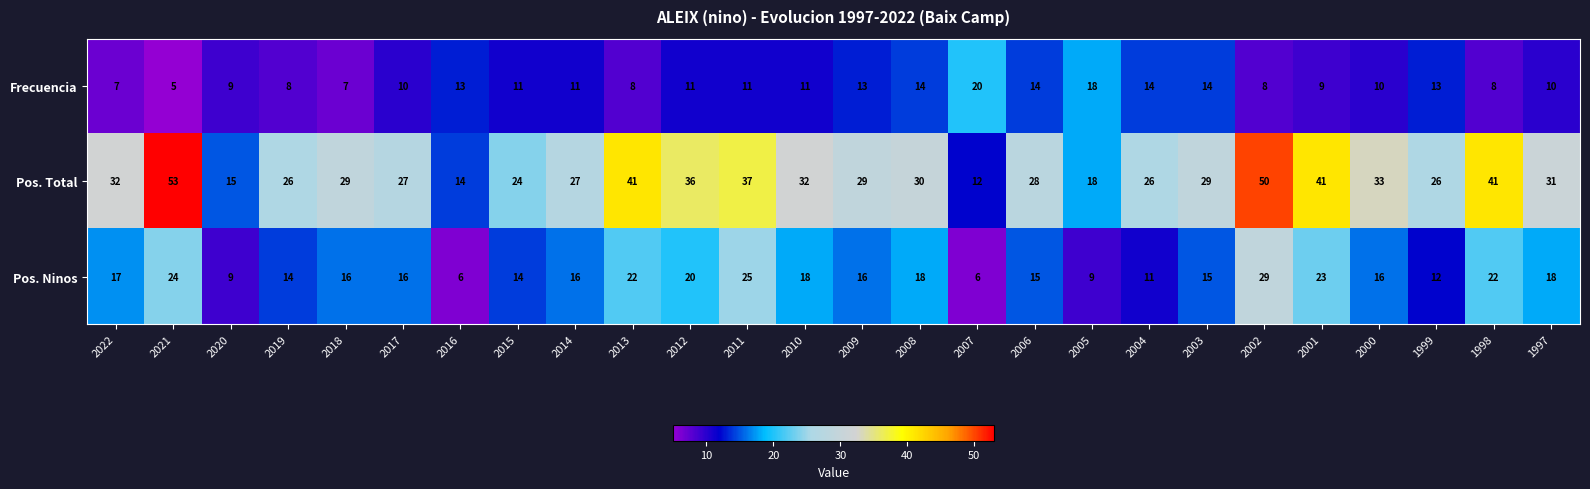

Rank the series by their maximum value, from lowest to highest.

Frecuencia, Pos. Ninos, Pos. Total